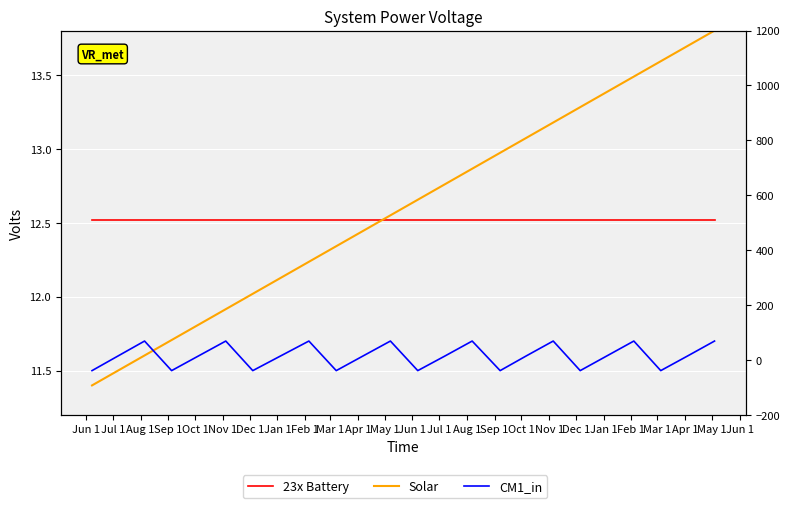

Is this an area chart (filled region under the line)?

No